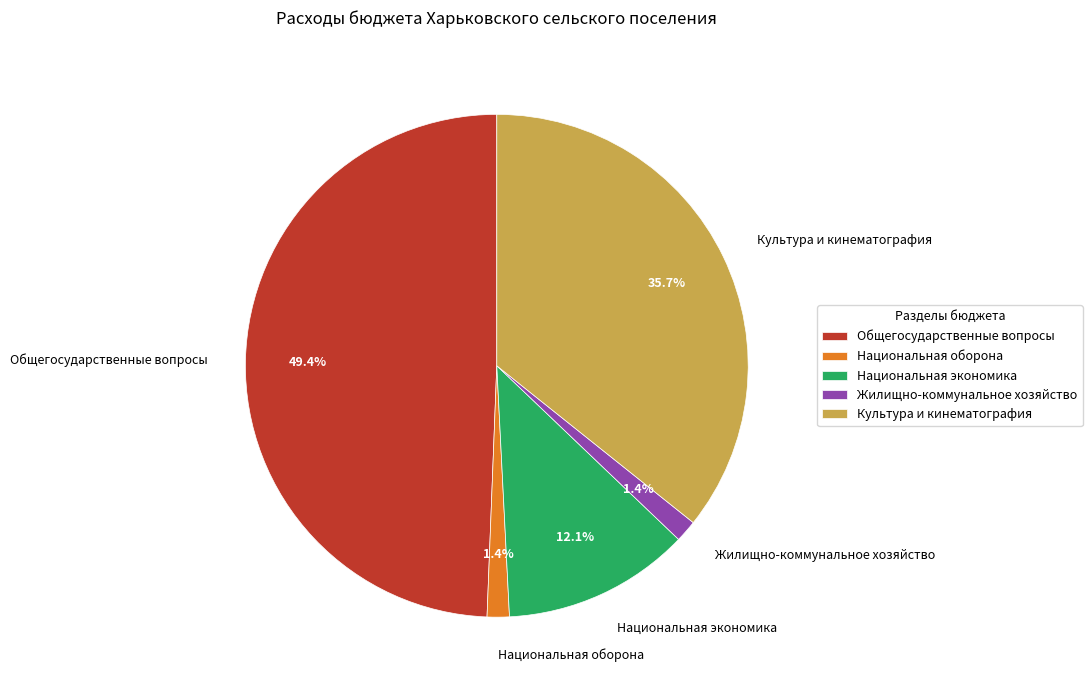

What percentage is the Жилищно-коммунальное хозяйство slice, to the nearest percent?

1%